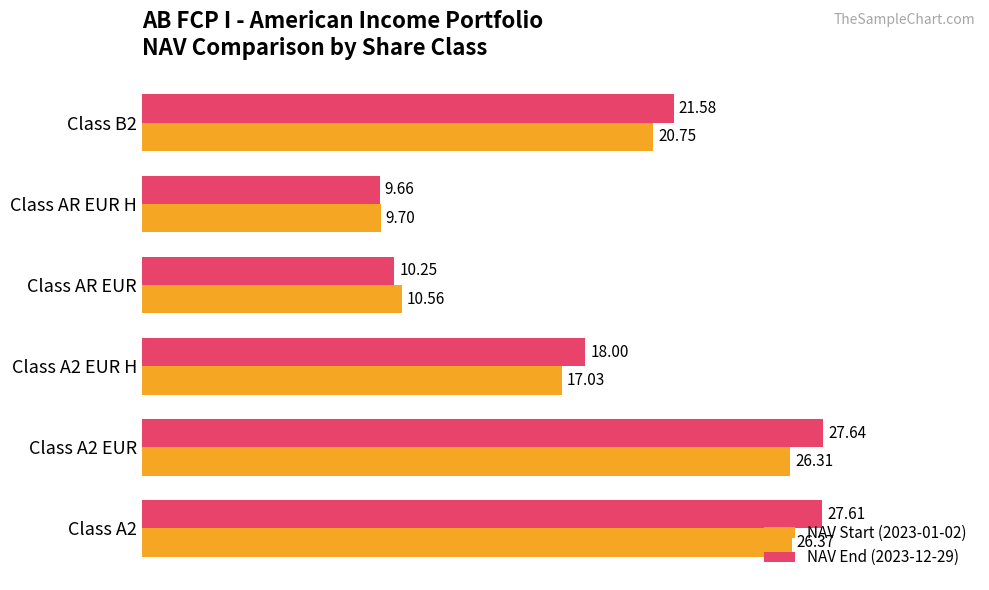

Rank the series by their maximum value, from highest to lowest.

NAV End (2023-12-29), NAV Start (2023-01-02)